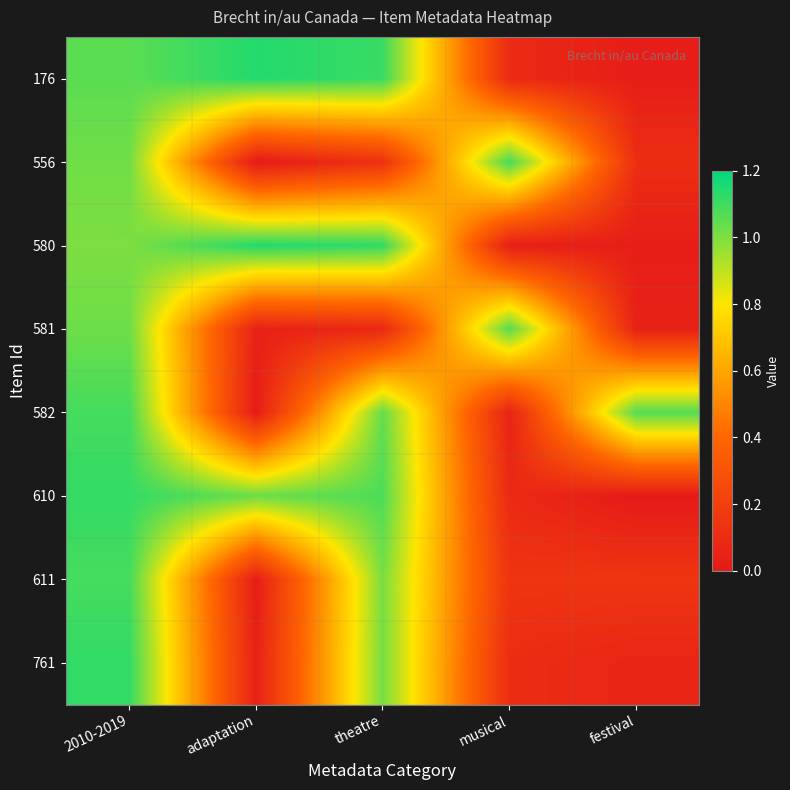

What is the difference between the highest and lowest values at festival?

1.1